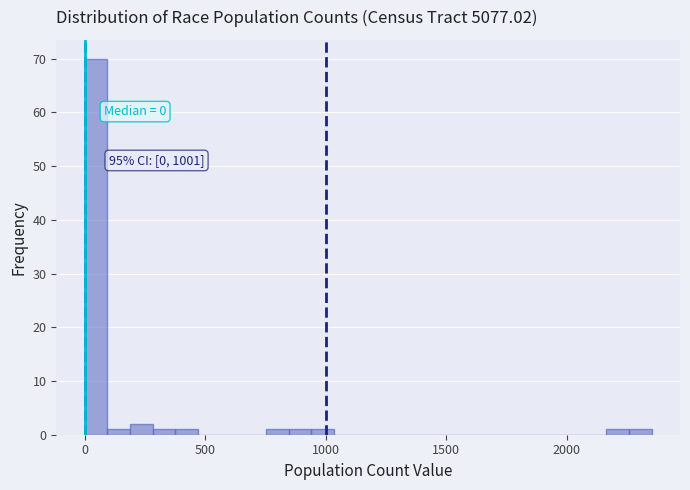

Around what value on the x-axis is the tallest bar? Give the approximate position of its centre, as read against the axis.

50